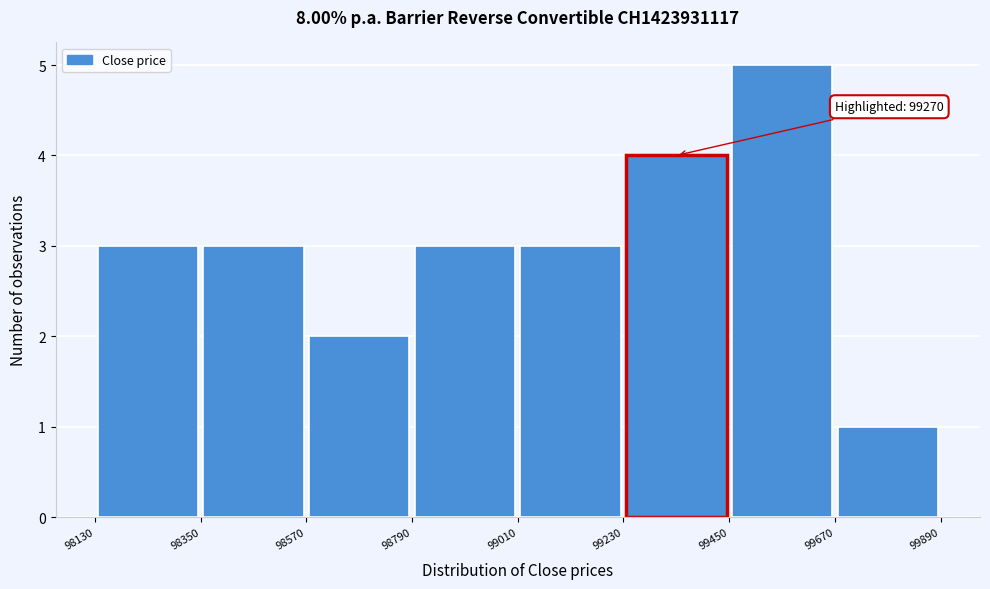

Over which range of the x-axis is the bar tallest?

99450 to 99670